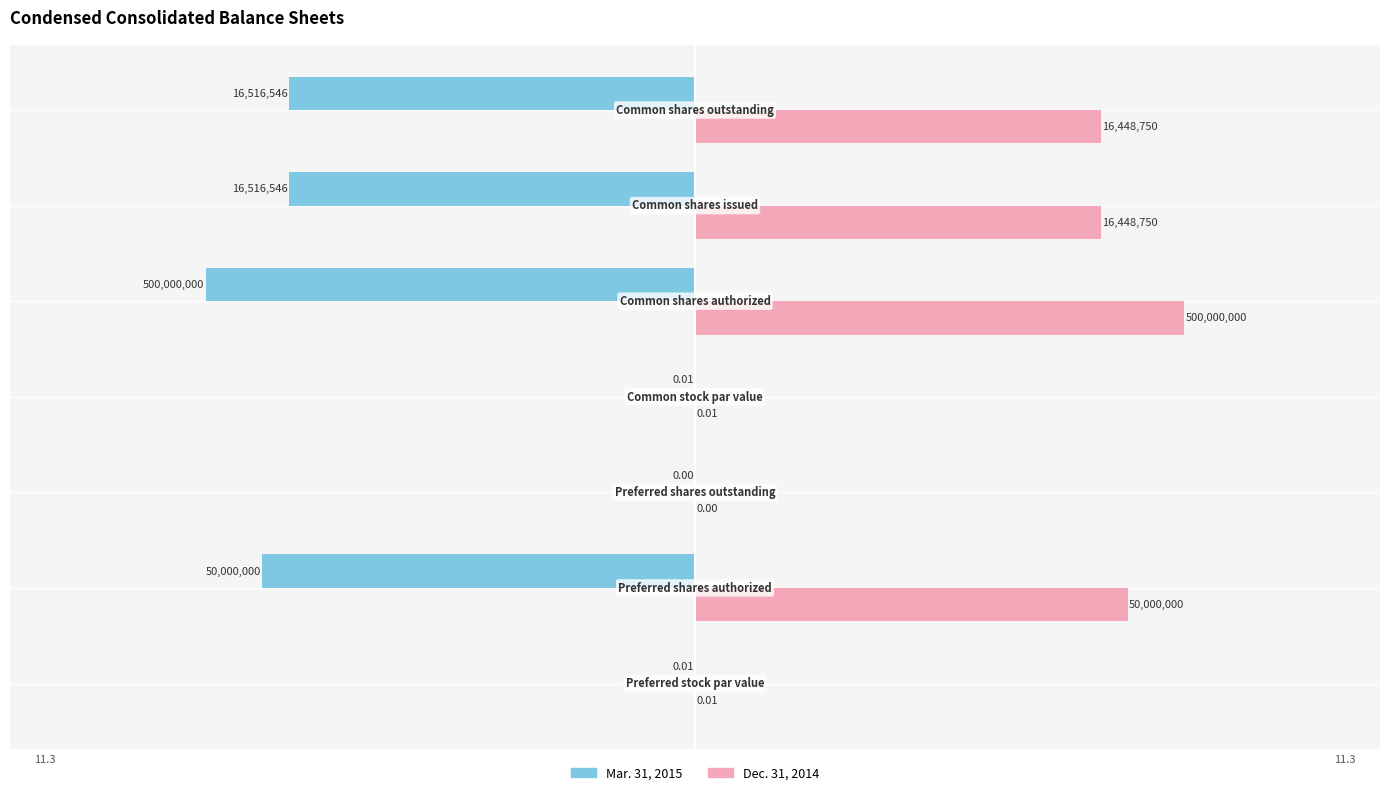

What are all the series names shown in the legend?

Mar. 31, 2015, Dec. 31, 2014